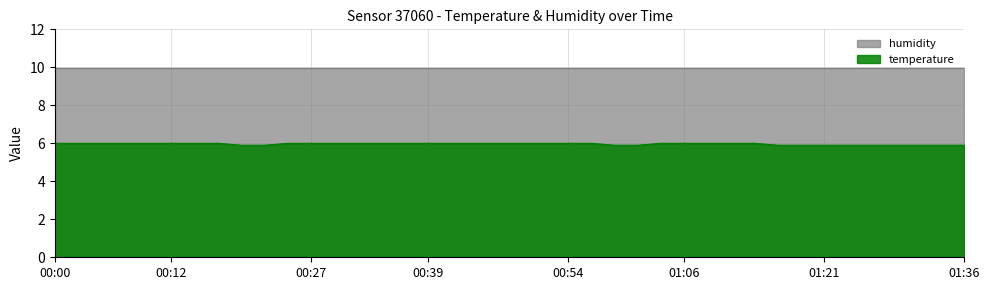

Reading left to right, transcribe all the data shown in this chart.

6.0	6.0	6.0	6.0	6.0	6.0	6.0	6.0	5.9	5.9	6.0	6.0	6.0	6.0	6.0	6.0	6.0	6.0	6.0	6.0	6.0	6.0	6.0	6.0	5.9	5.9	6.0	6.0	6.0	6.0	6.0	5.9	5.9	5.9	5.9	5.9	5.9	5.9	5.9	5.9